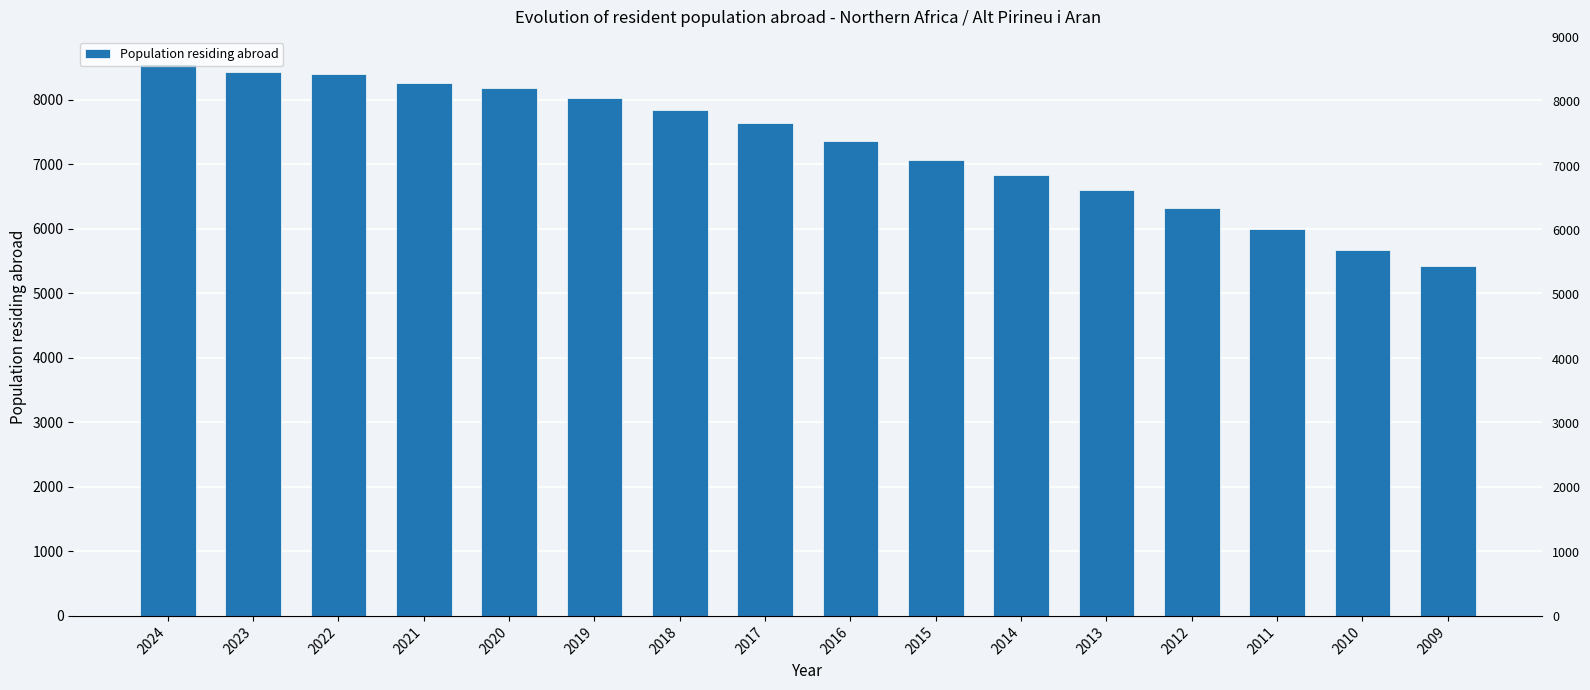

Reading left to right, extract all data points from this chart.

8548	8437	8403	8256	8181	8029	7845	7634	7357	7069	6832	6607	6330	6005	5678	5425